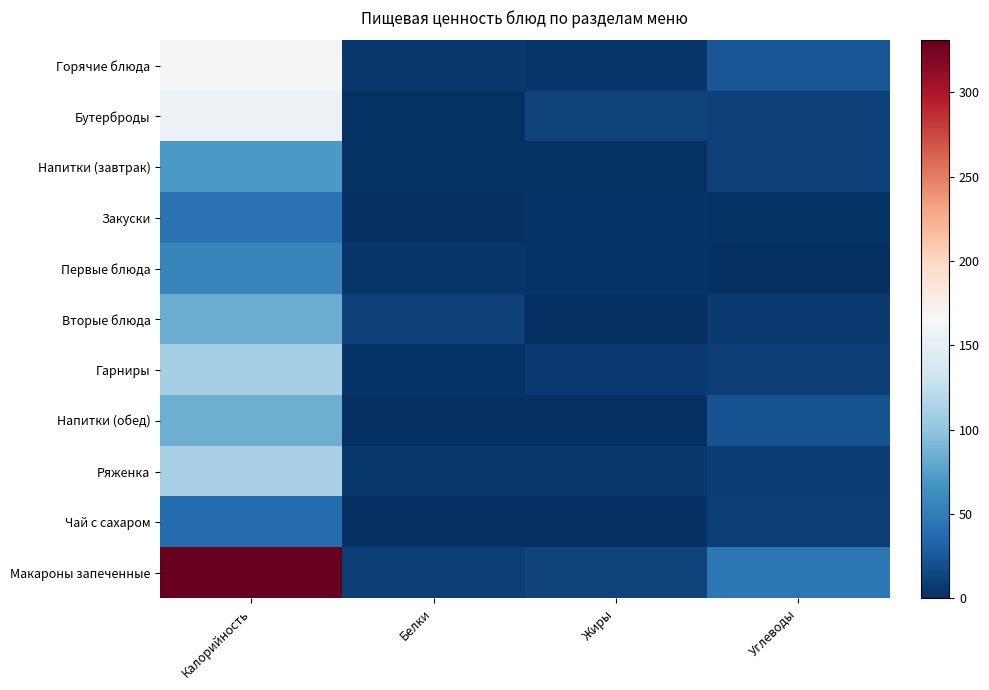

At which category is the sum across all series the highest?

Калорийность